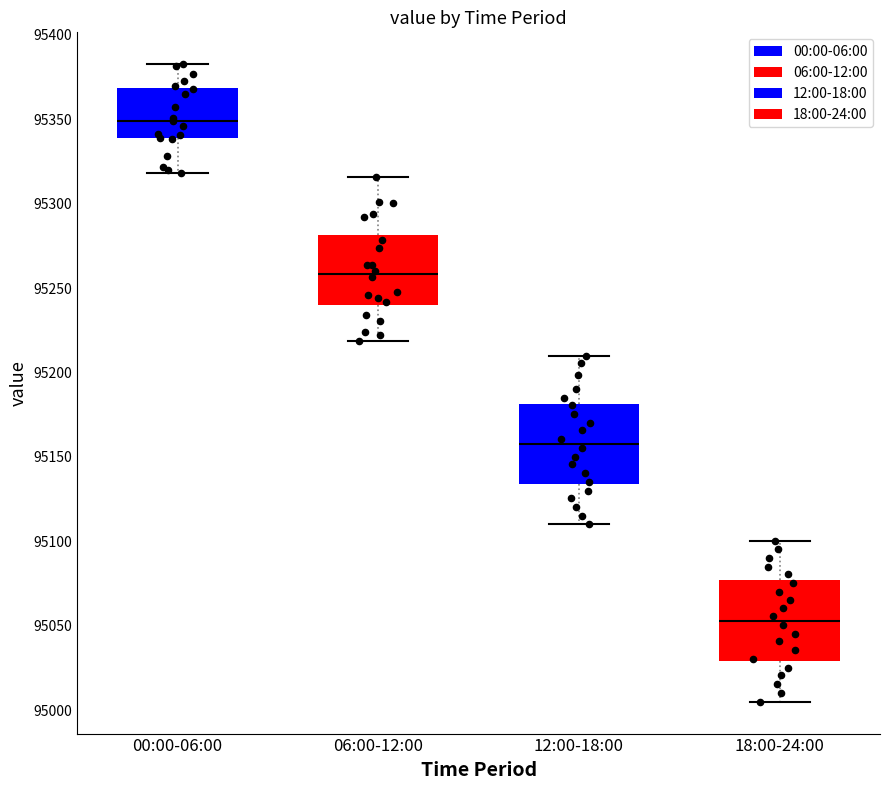

Reading left to right, transcribe this box plot: for each box, give where its median line is, the range the box spans, and where its two whiskers end, as read against the y-axis. The values are not printed on the chart, so give them approximately, as read against the axis.

00:00-06:00: median 95350, box 95340 to 95370, whiskers 95320 to 95385
06:00-12:00: median 95260, box 95240 to 95280, whiskers 95220 to 95315
12:00-18:00: median 95160, box 95135 to 95180, whiskers 95110 to 95210
18:00-24:00: median 95055, box 95030 to 95075, whiskers 95005 to 95100